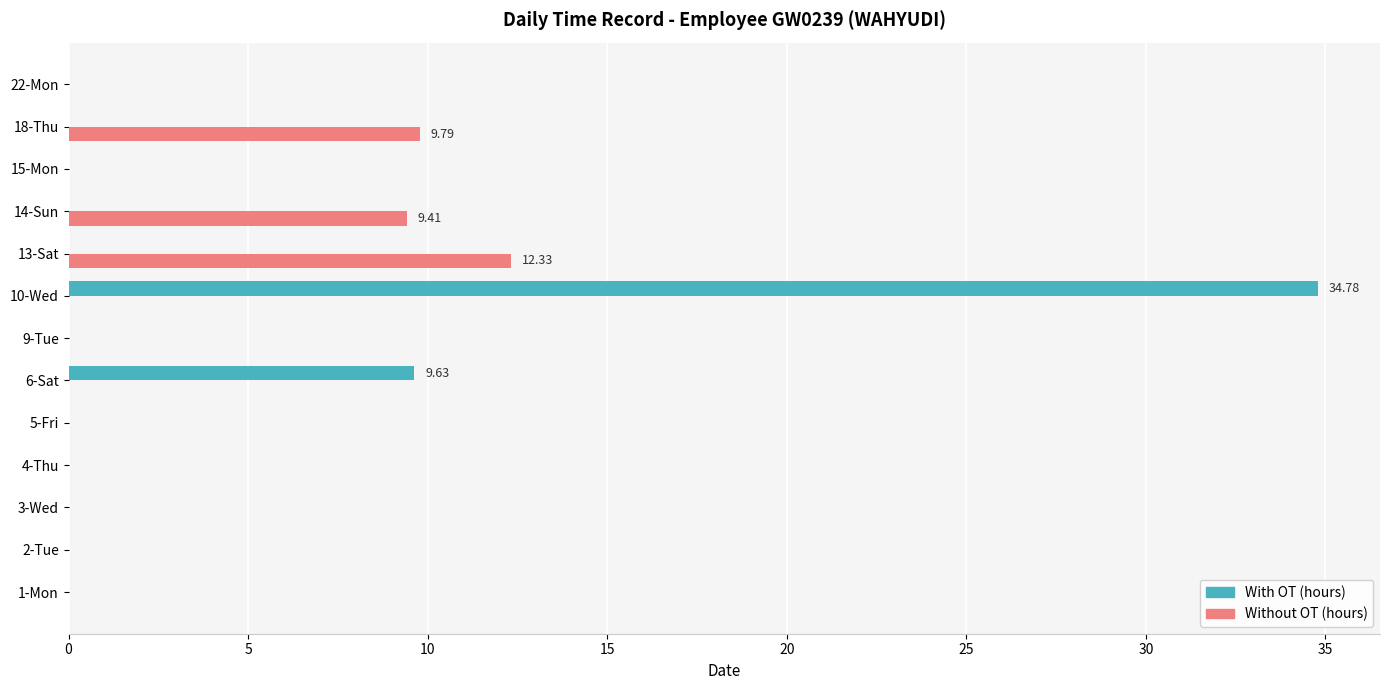

Which series has the largest total across all categories?

With OT (hours)